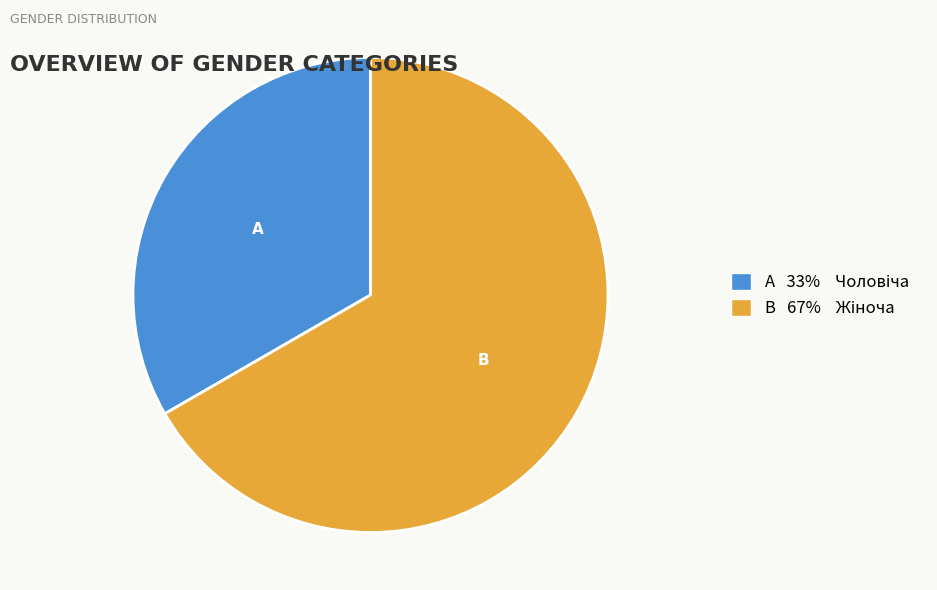

Is there any slice that represents more than half of the pie?

Yes